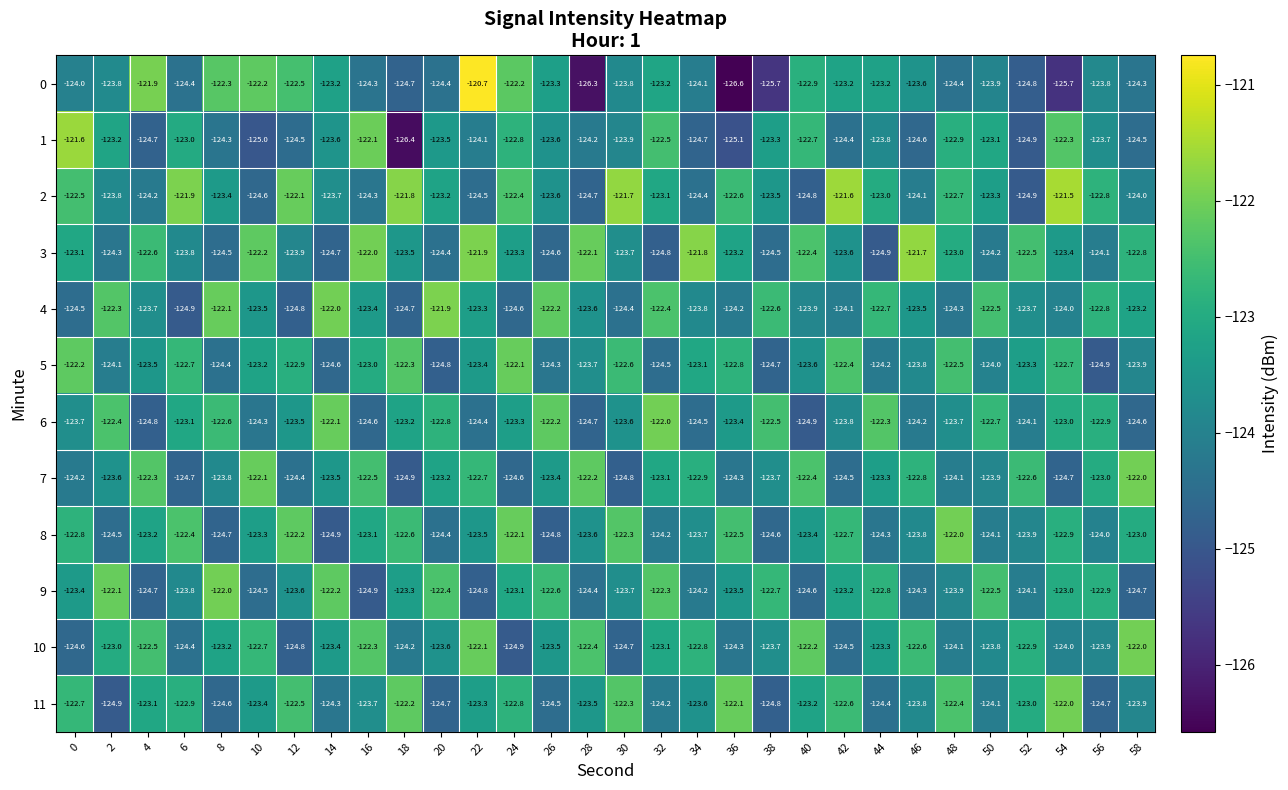

Which series changed the most between 6 and 44?

4